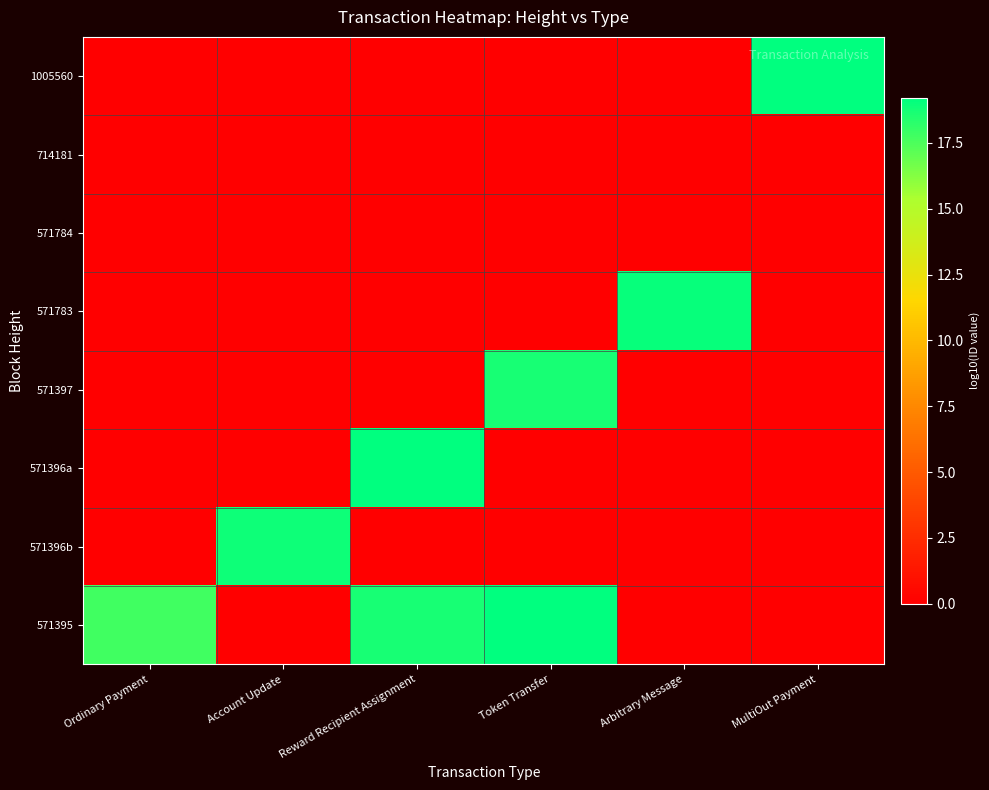

What is the difference between the highest and lowest values at Arbitrary Message?

19.1